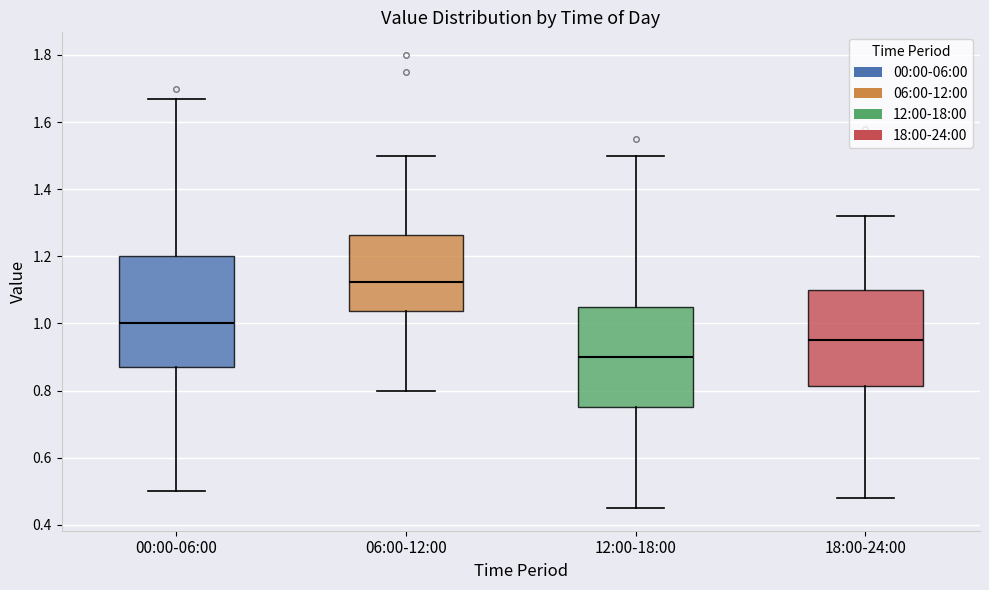

Comparing the boxes themselves (not the whiskers), which one is the tallest?

00:00-06:00